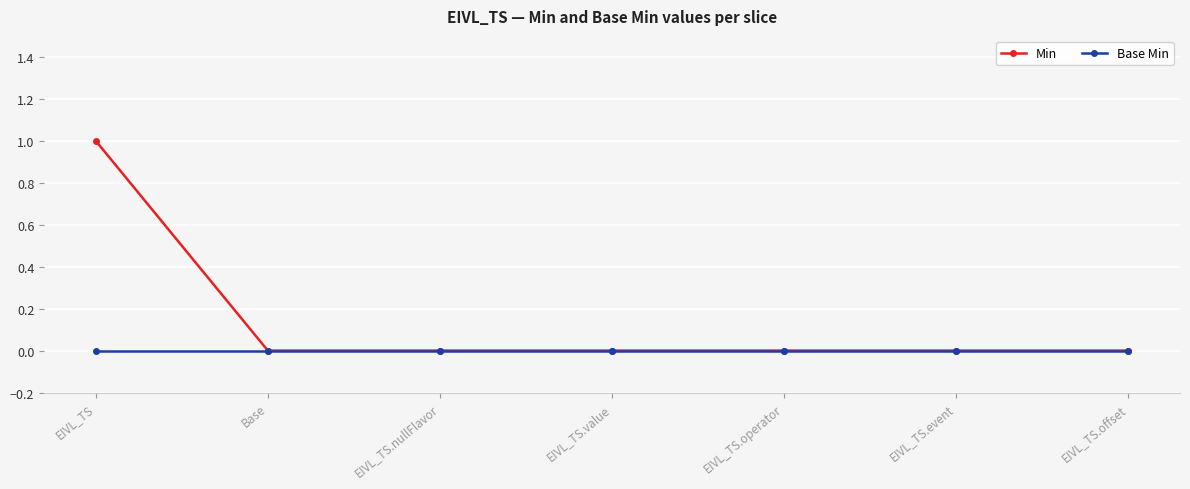

The value of Min at EIVL_TS is 1. True or false?

True